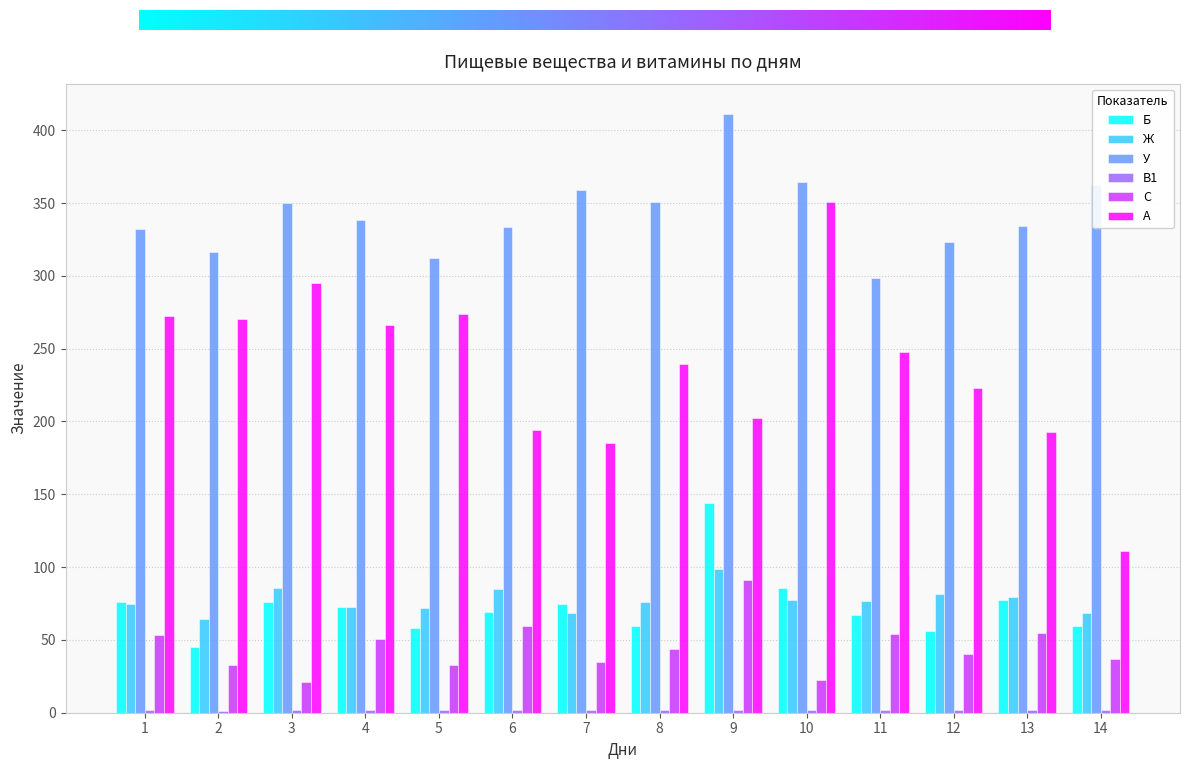

Which category has the highest value in the Б series?

9